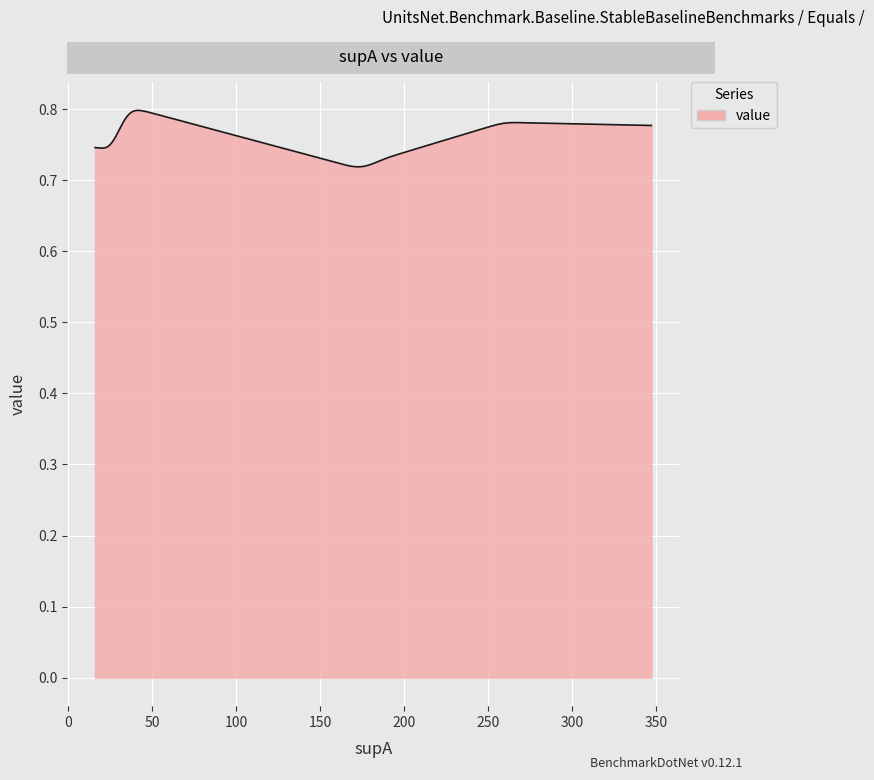

Does the chart display data point markers on the line(s)?

No